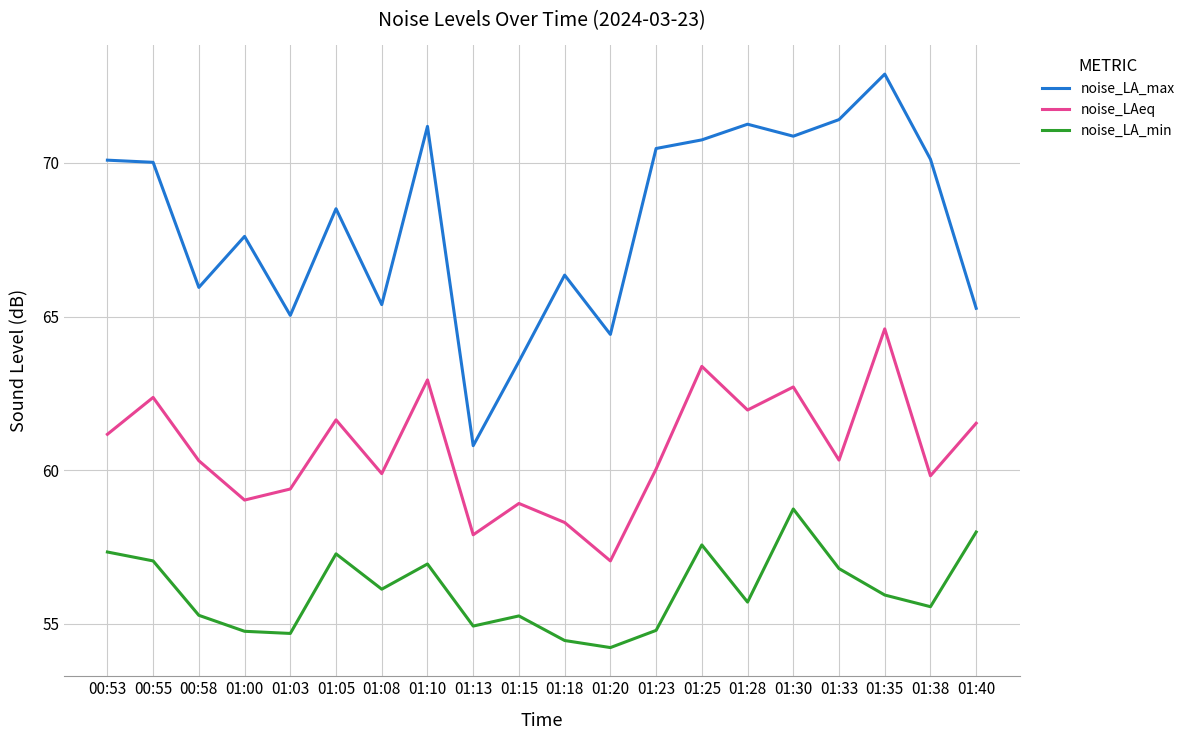

True or false: noise_LA_max and noise_LAeq cross at least once.

False